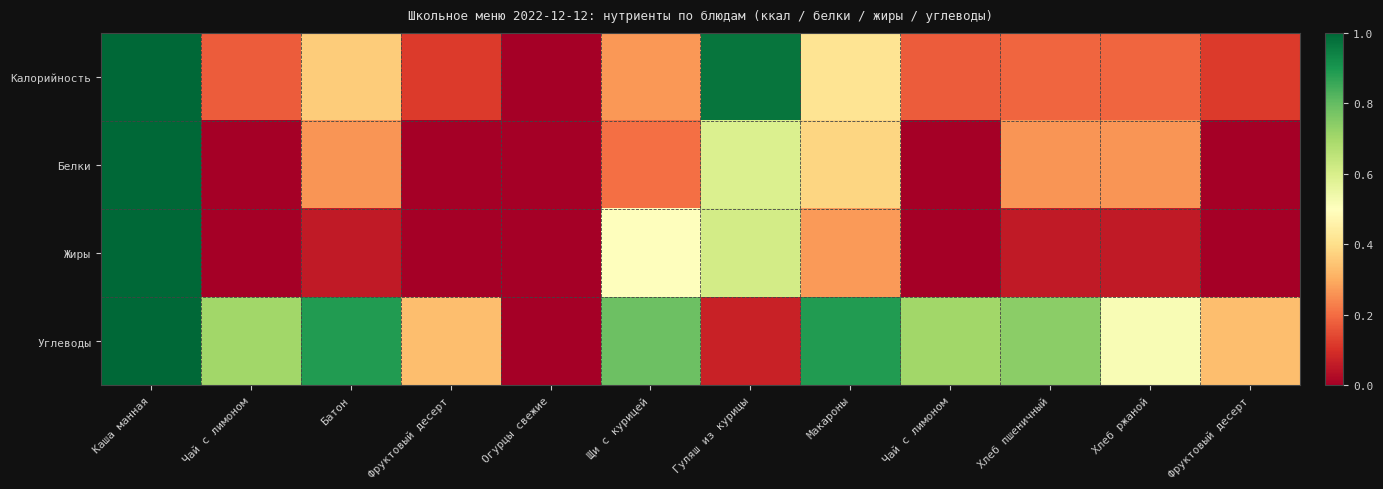

What is the spread (max minus min) of values at Хлеб ржаной?

0.5